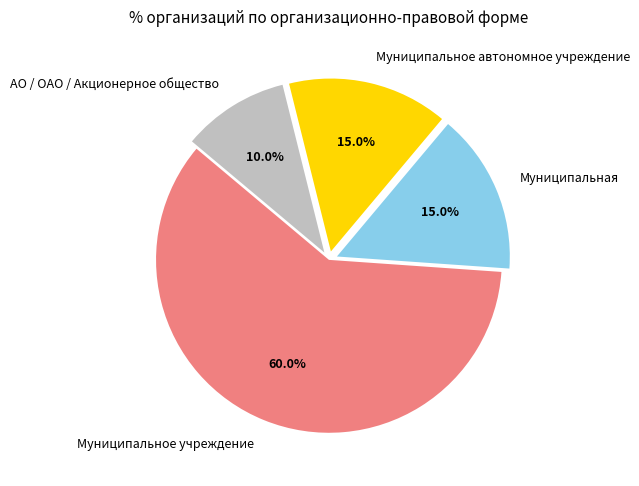

Combined, what portion of the pie is Муниципальная and Муниципальное автономное учреждение?

30.0%